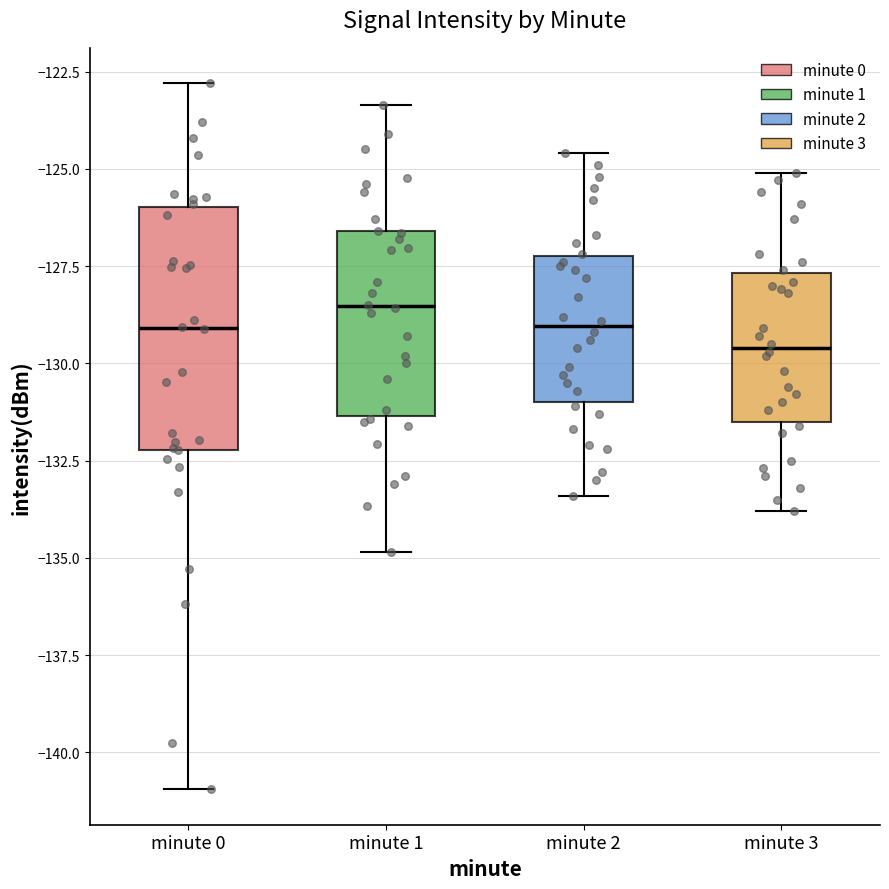

Which box is the tallest, from its lower edge to its upper edge?

minute 0